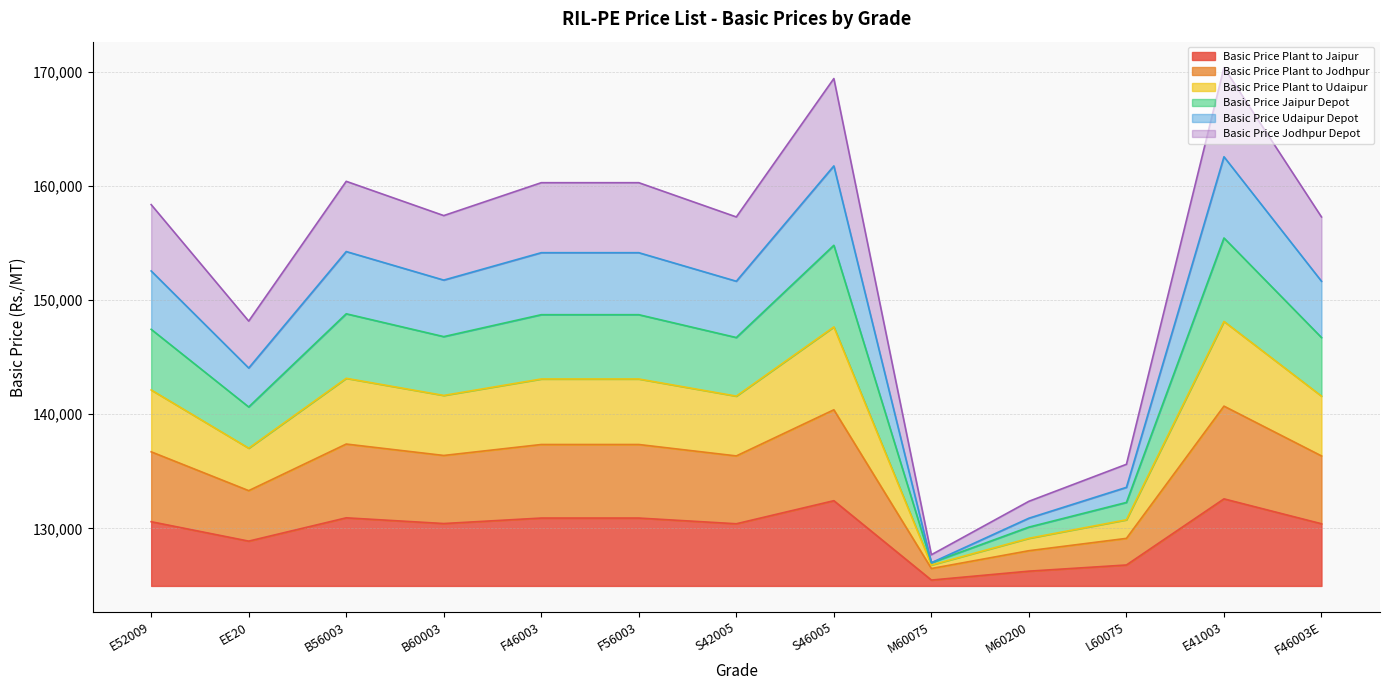

What is the label of the 4th point from the left?

B60003